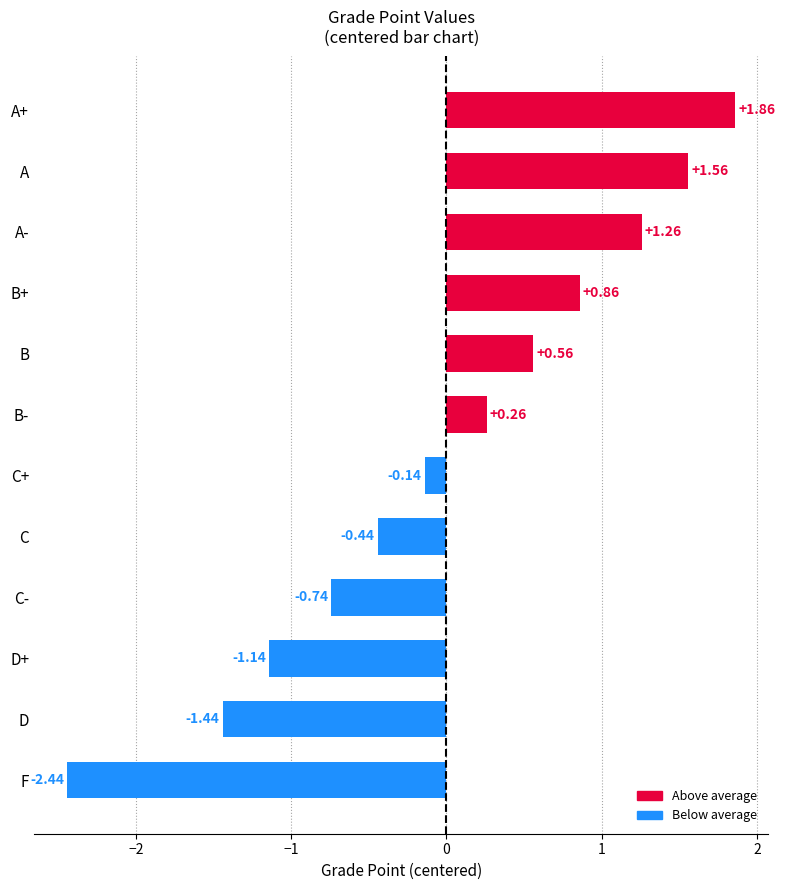

List the labels in order of value, largest first.

A+, A, A-, B+, B, B-, C+, C, C-, D+, D, F